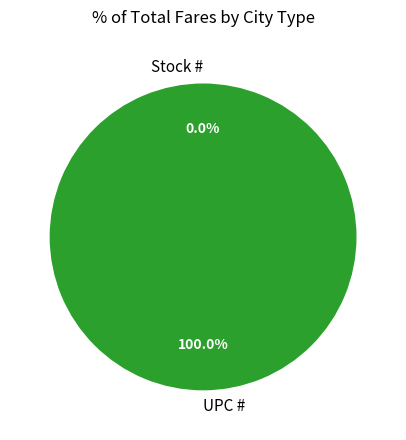

To the nearest percent, what is the difference between the UPC # and Stock # slice percentages?

100%